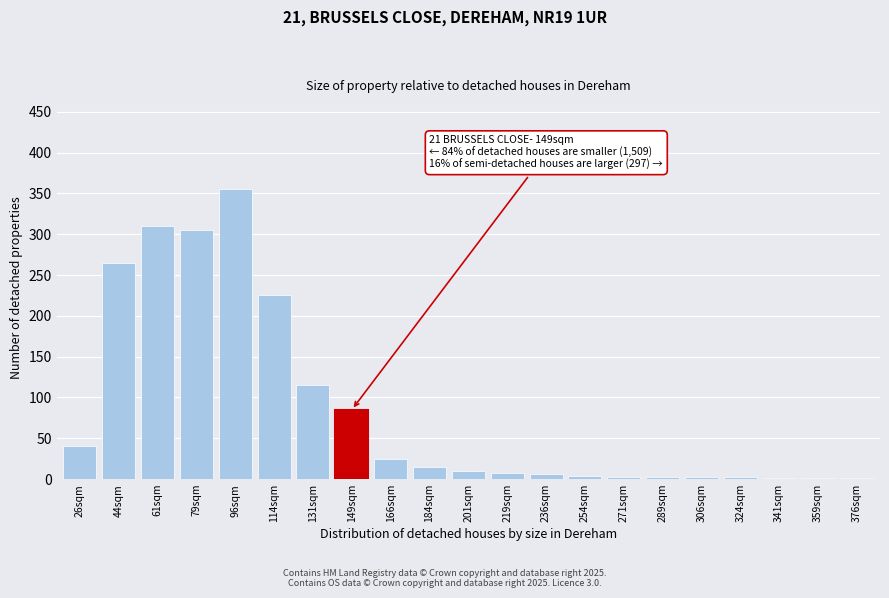

The value at 26sqm is 40. True or false?

True